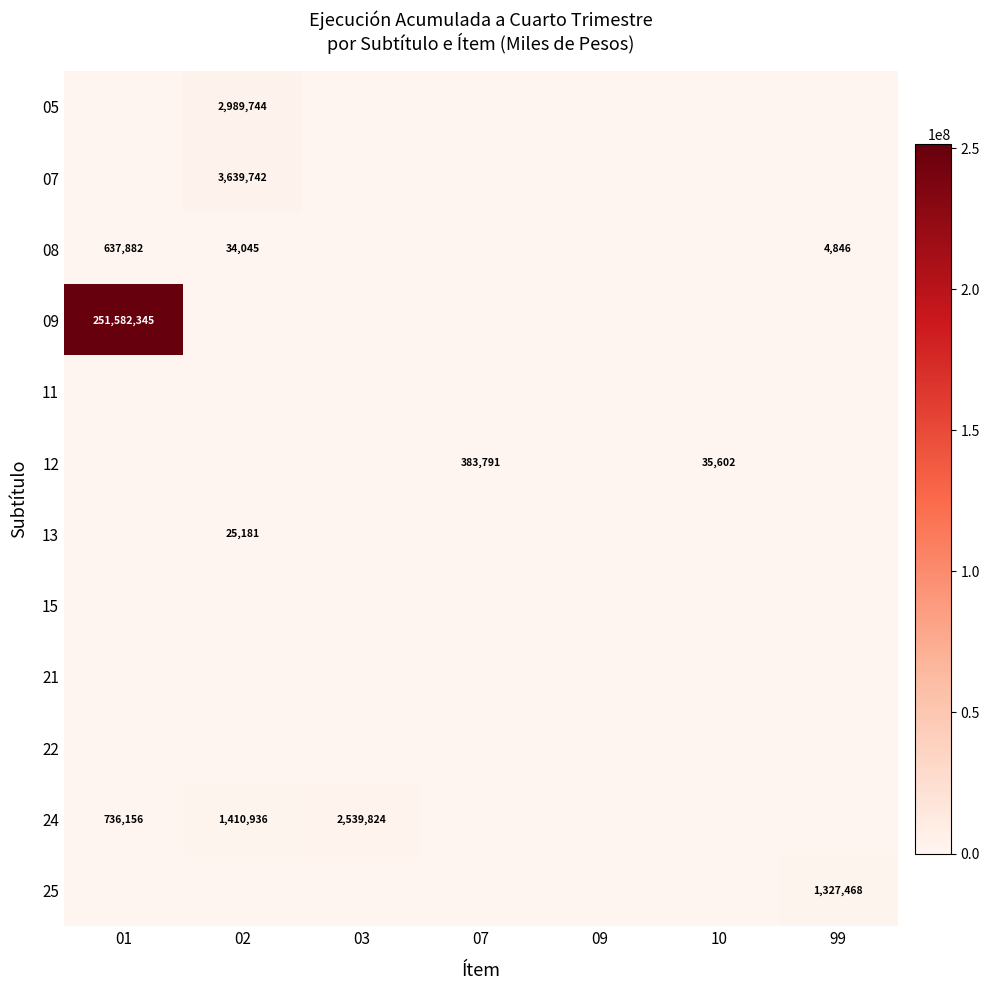

How many values in the 09 series exceed 0?

1